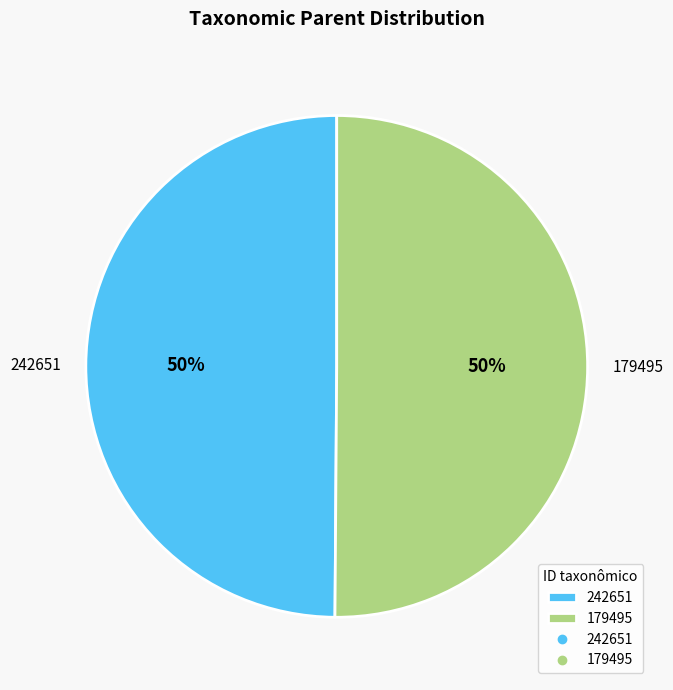

Combined, do 242651 and 179495 account for over 50%?

Yes